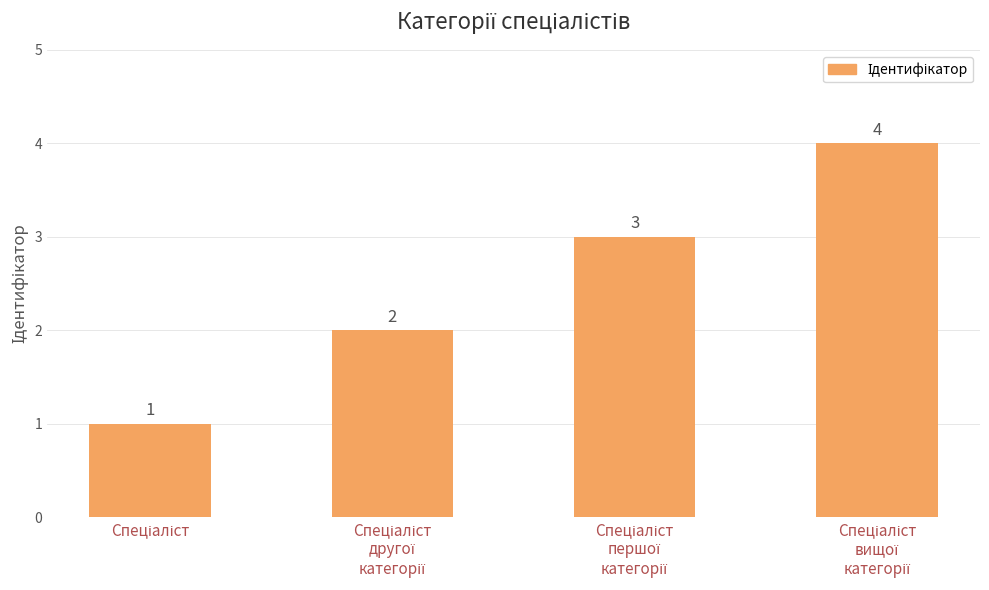

What is the value of the 2nd bar from the left?

2